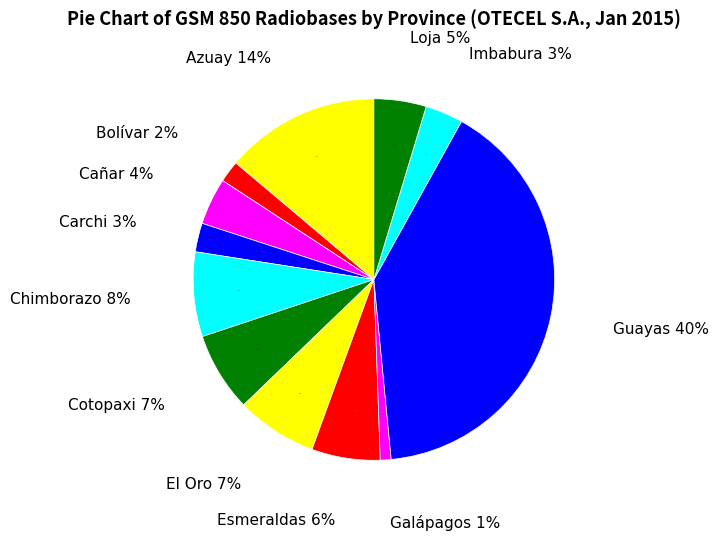

Does any single category account for the majority?

No